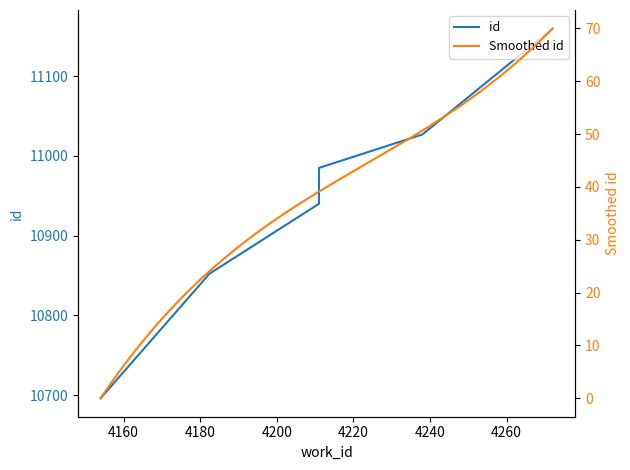

Is it true that the value at 4272 is 11160?

True